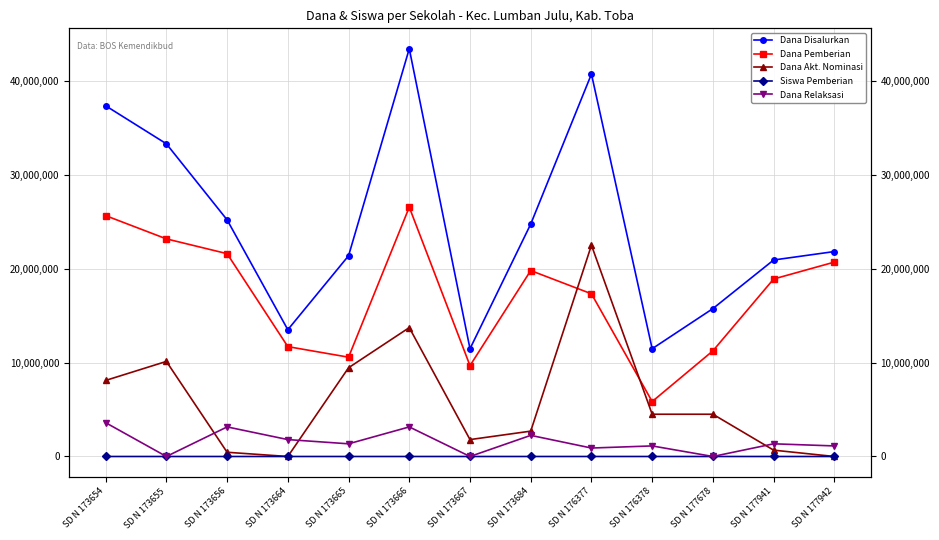

Where is Siswa Pemberian nearest to the value 40?

SD N 176377